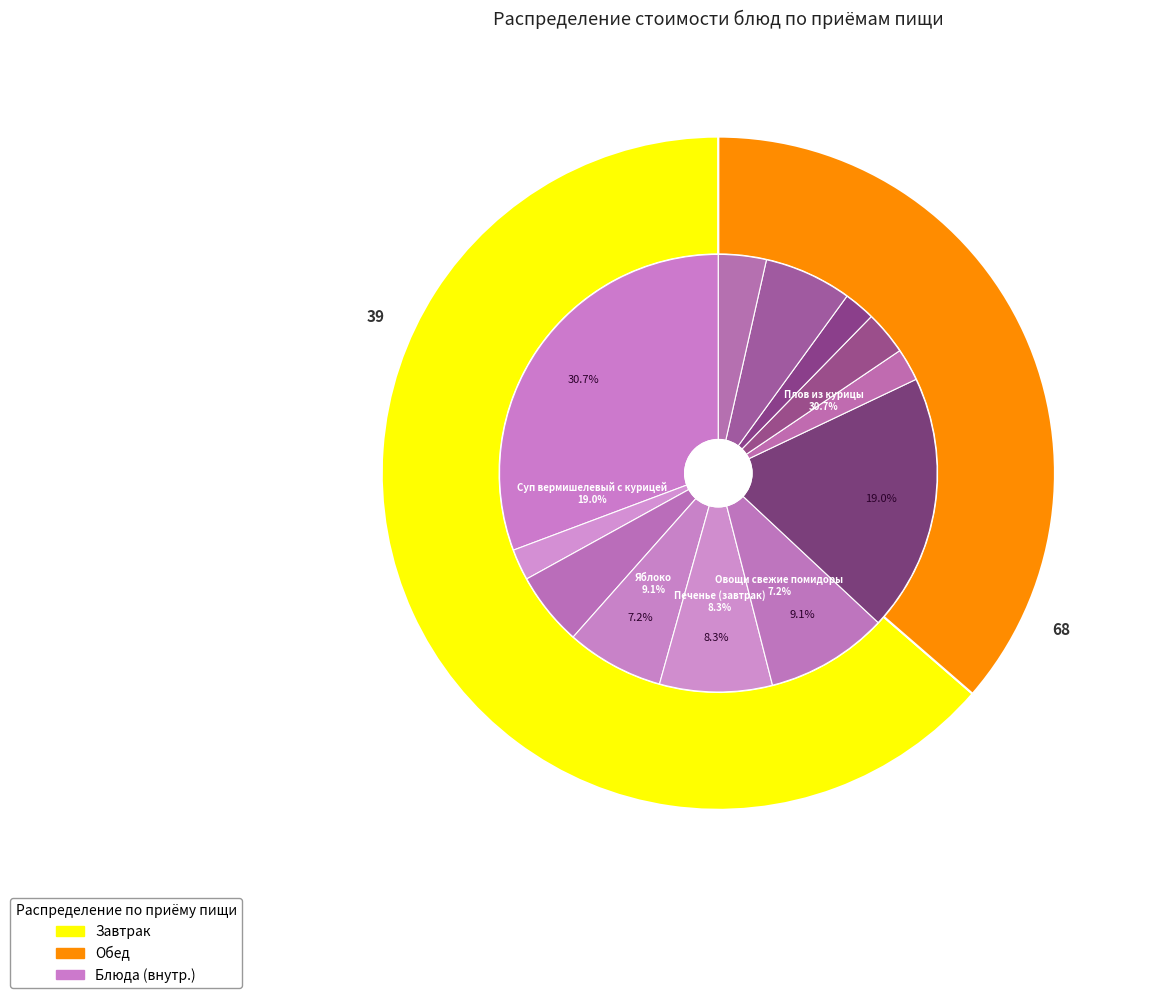

Which slice is the smallest?

Чай с лимоном